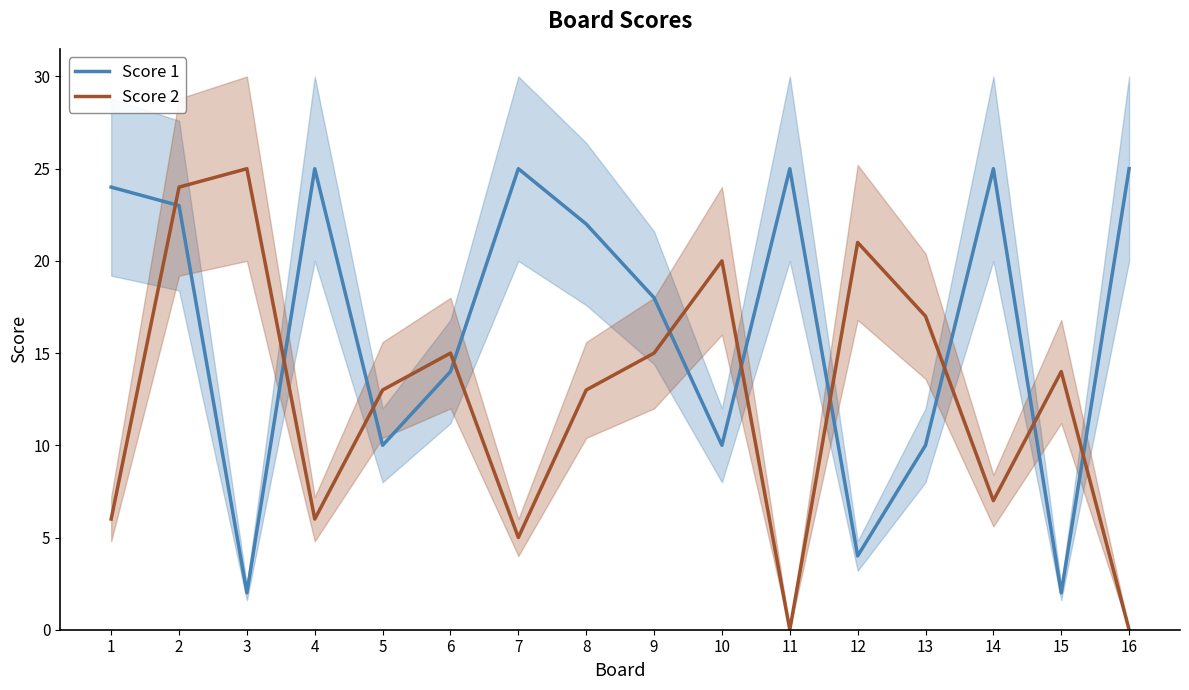

How many data points does each series have?

16